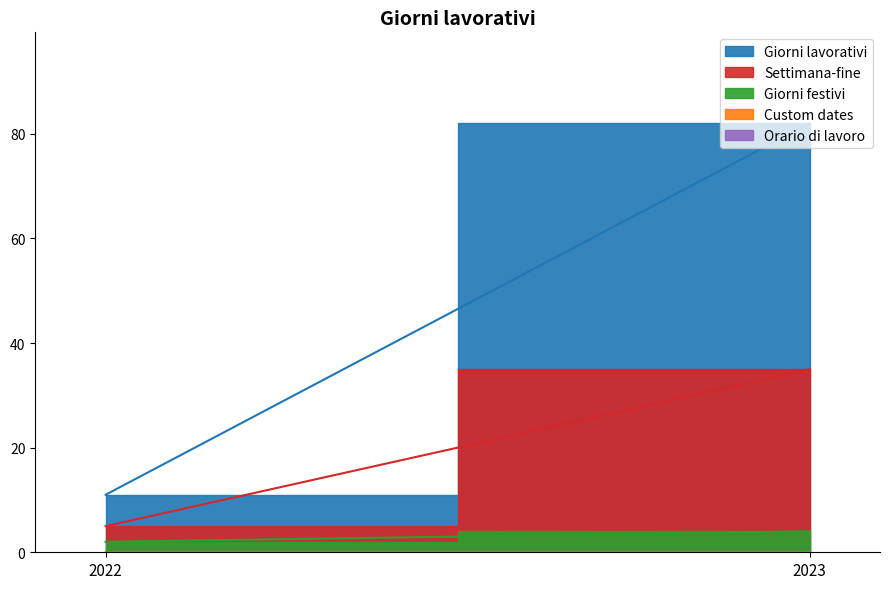

What is the sum of the Giorni festivi values at 2023 and 2022?

6